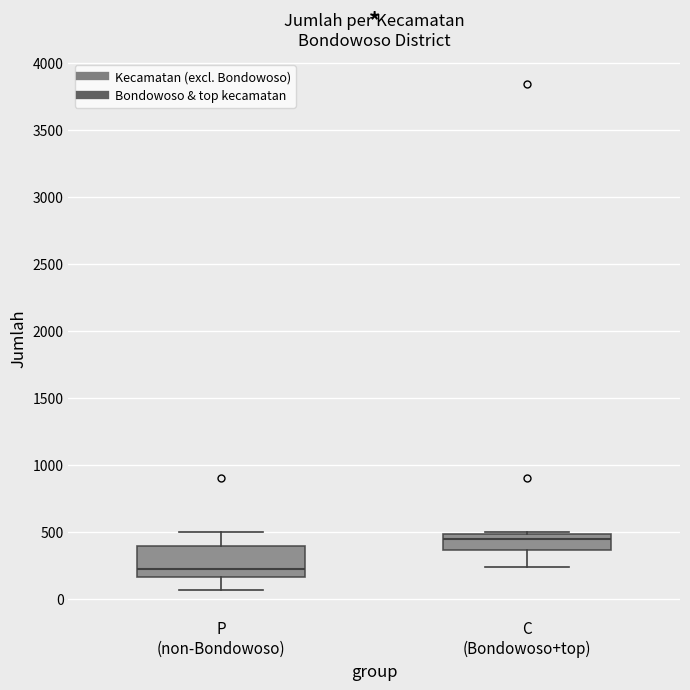

Reading left to right, transcribe this box plot: for each box, give where its median line is, the range the box spans, and where its two whiskers end, as read against the y-axis. The values are not printed on the chart, so give them approximately, as read against the axis.

P (non-Bondowoso): median 200, box 150 to 400, whiskers 50 to 500
C (Bondowoso+top): median 450, box 350 to 500, whiskers 250 to 500 (just above the box's upper edge)